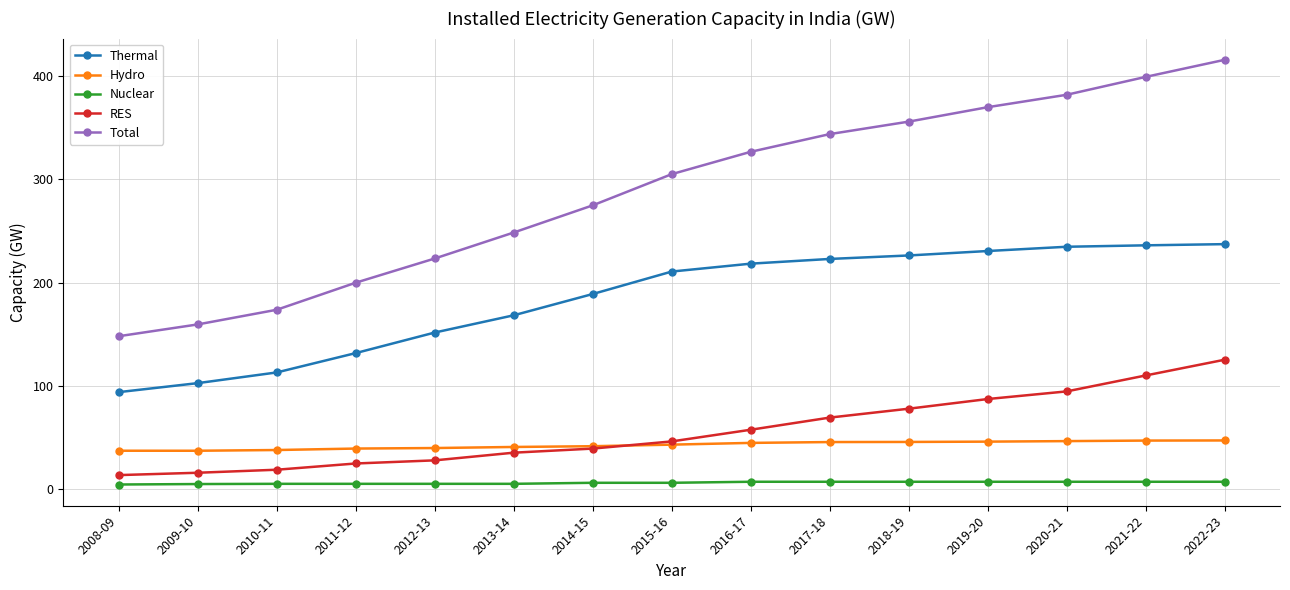

Which series has the largest range (max minus min)?

Total